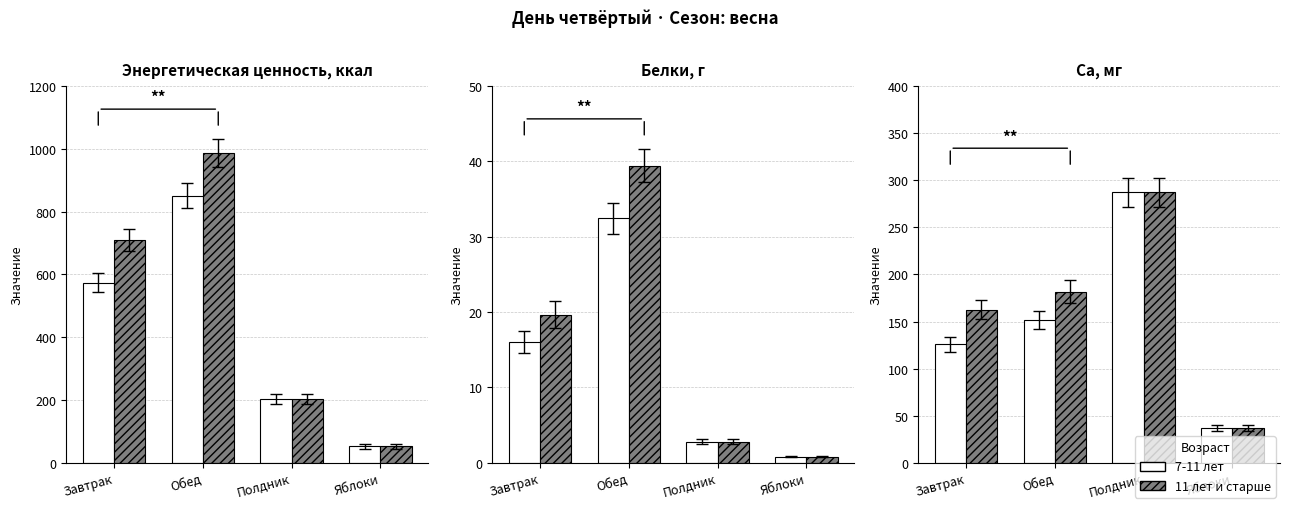

At which category is the sum across all series the highest?

Полдник